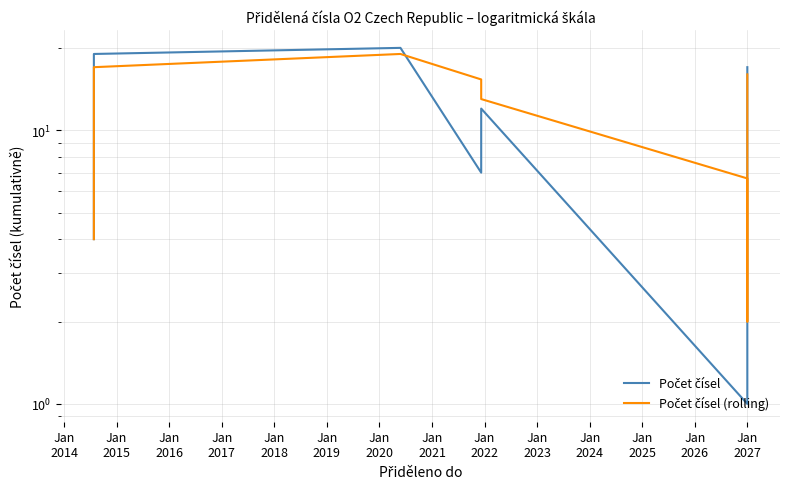

What is the difference between the maximum and second lowest values in the Počet čísel series?

18.0